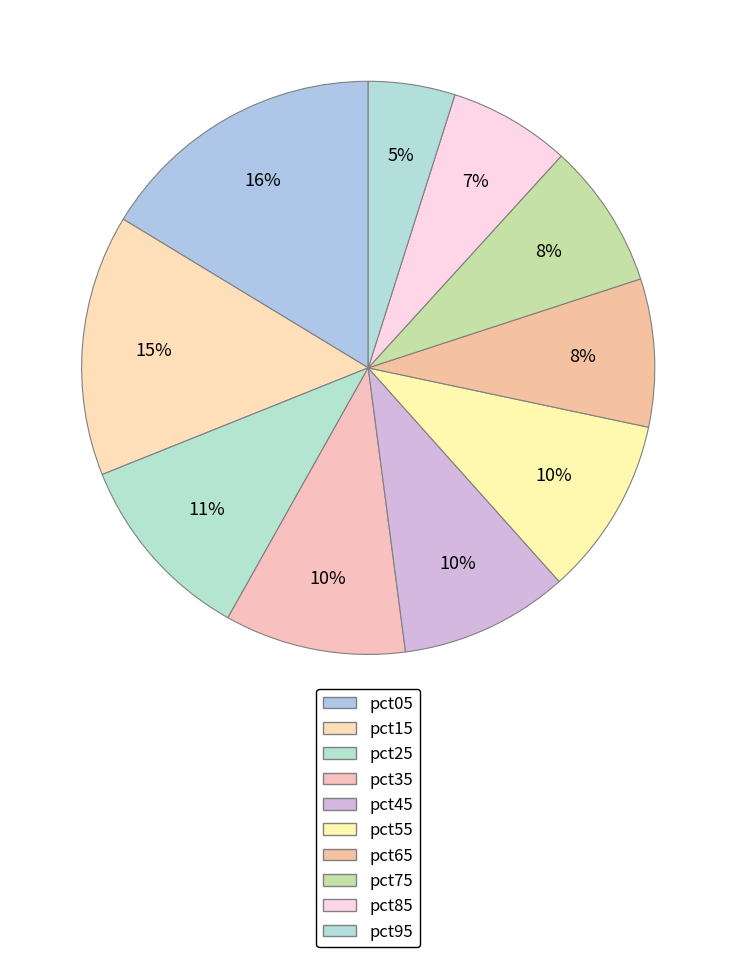

What percentage do pct05 and pct75 together represent?

24.5%